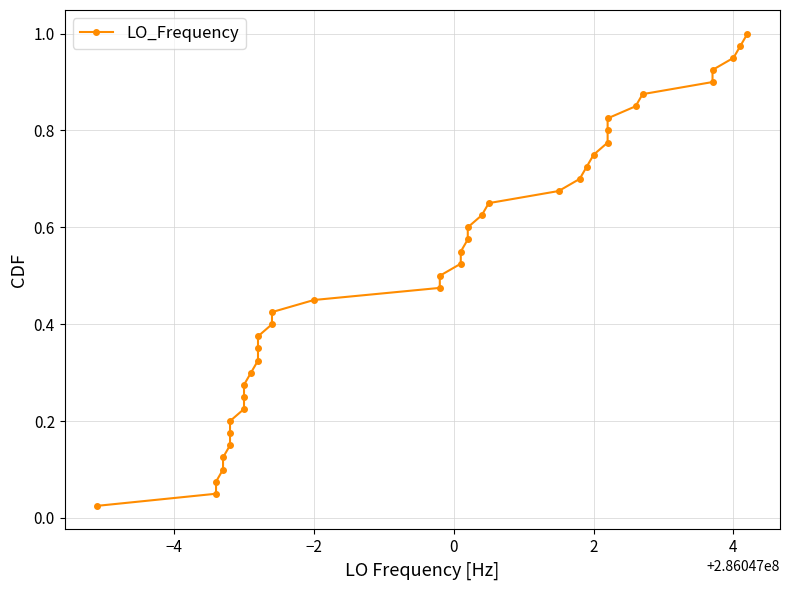

What is the difference between the maximum and second lowest values?

0.9